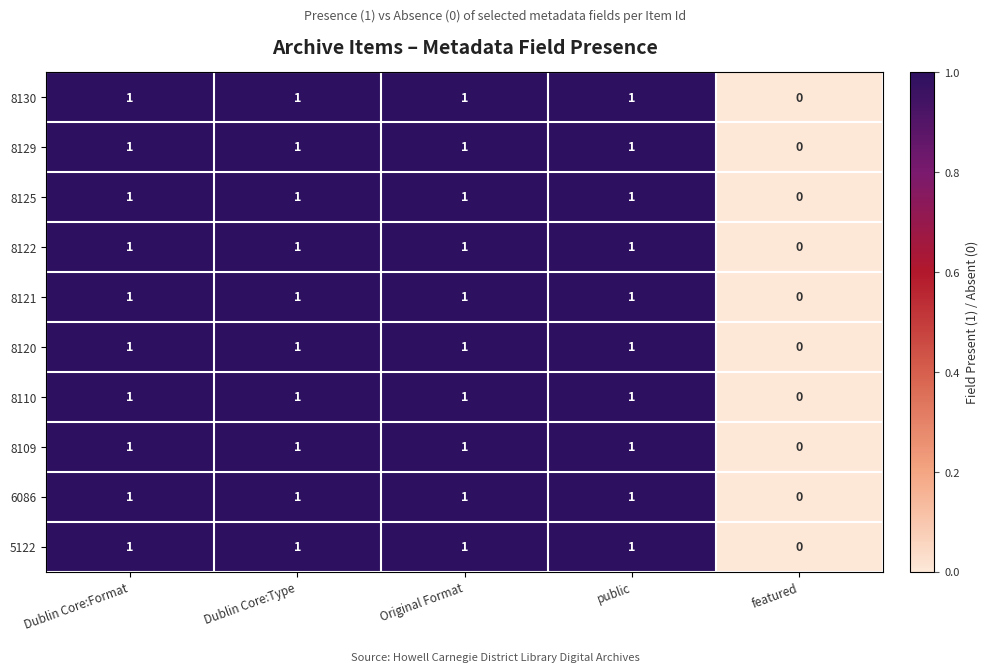

What is the sum of all 8129 values?

4